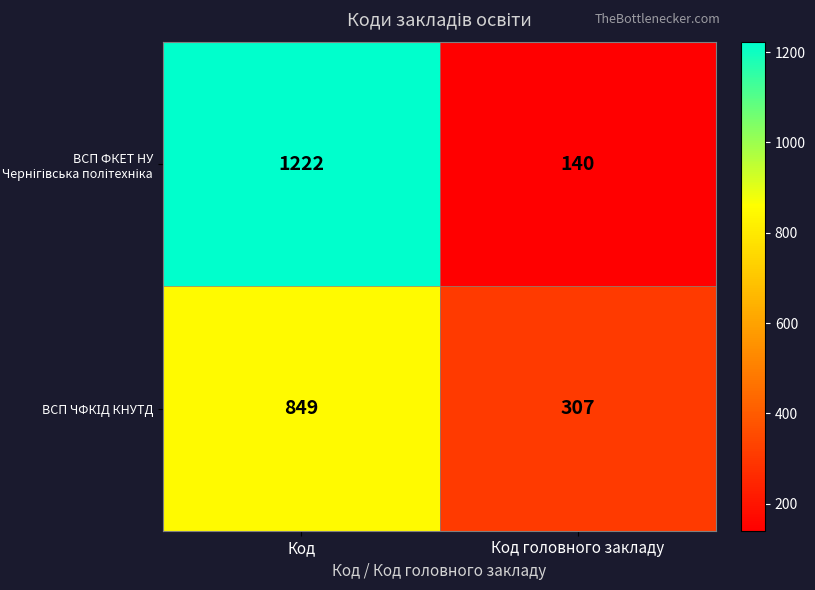

Which label corresponds to the smallest value in the chart?

Код головного закладу